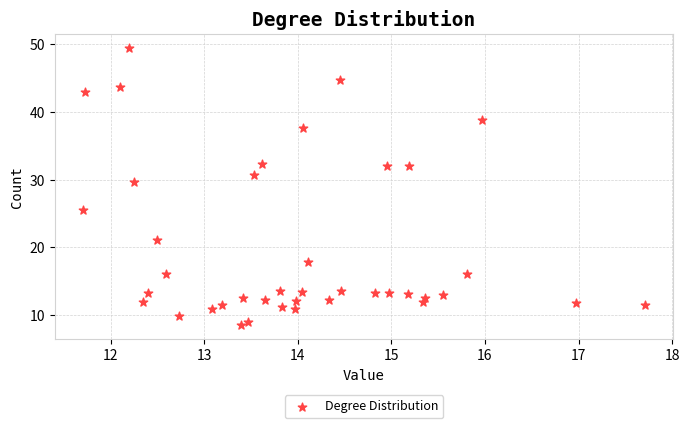

What is the range of Y values (max minus min)?

41.0